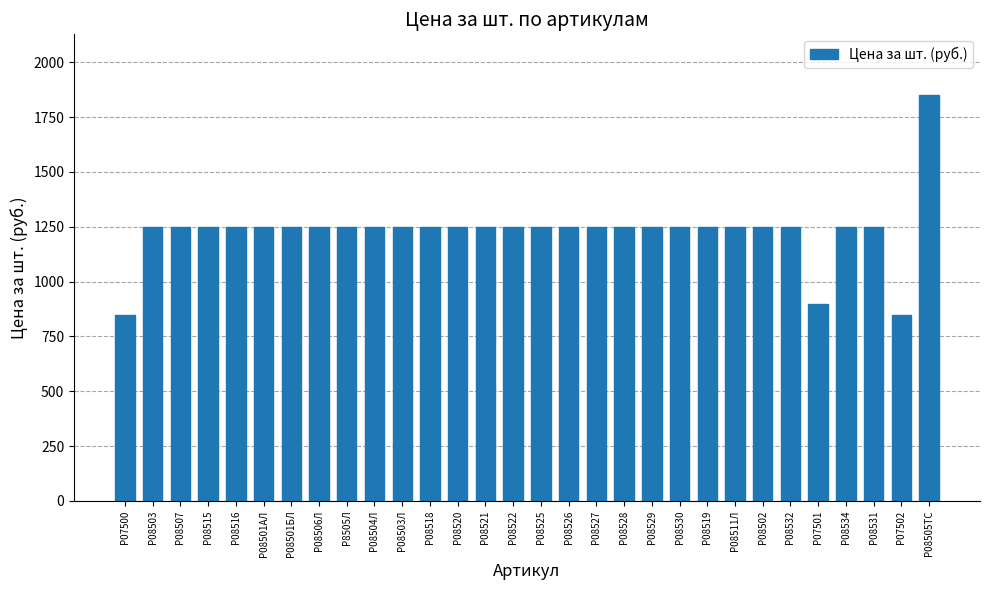

What is the value of the 10th bar from the left?

1250